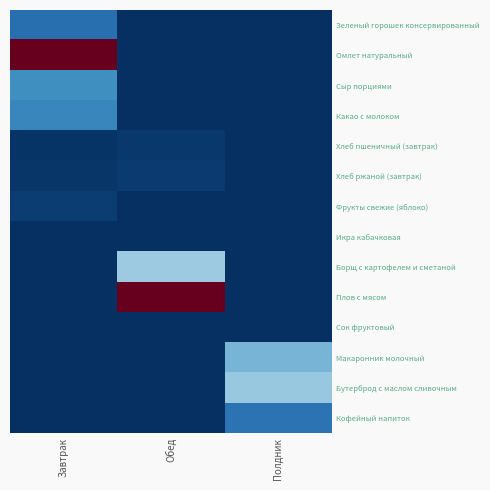

At which category is the sum across all series the highest?

Завтрак